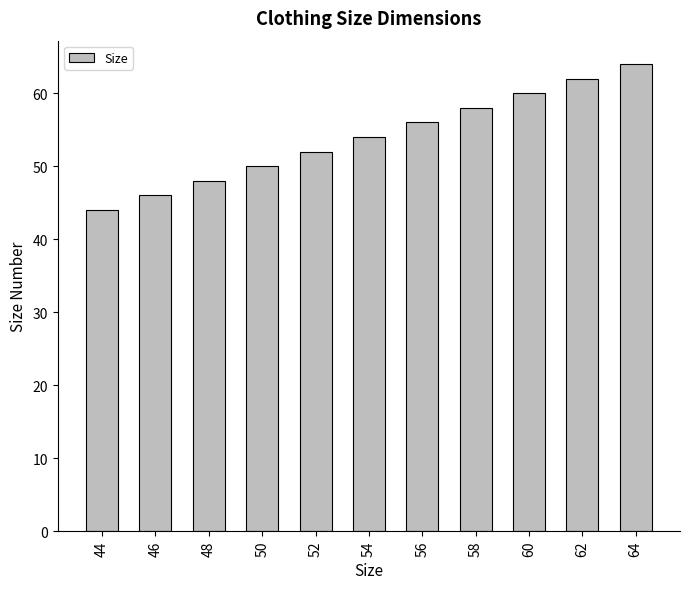

How many data points are less than 54?

5